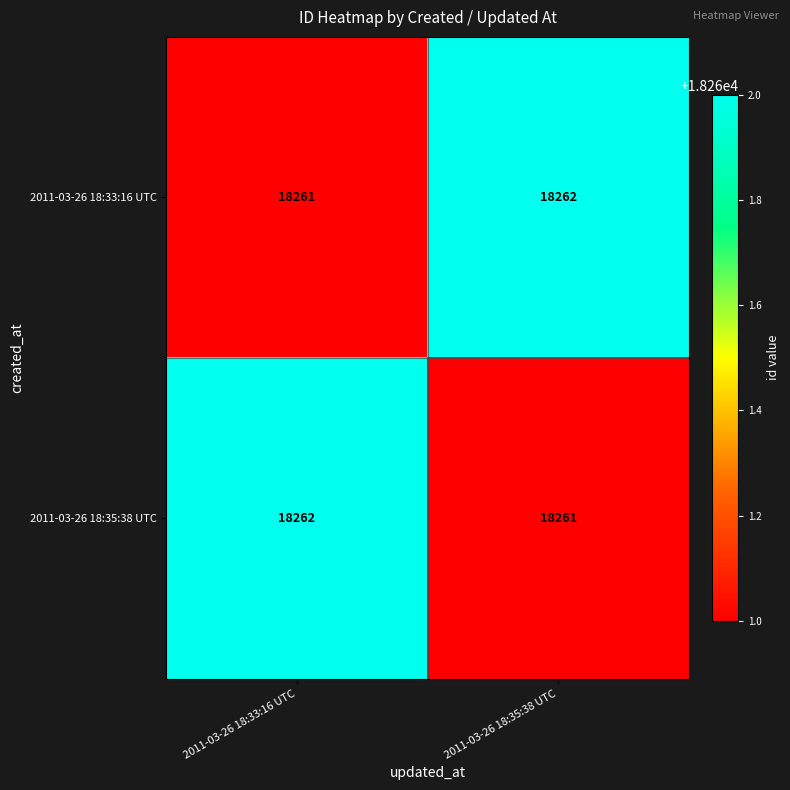

What is the total value across all series at 2011-03-26 18:35:38 UTC?

36523